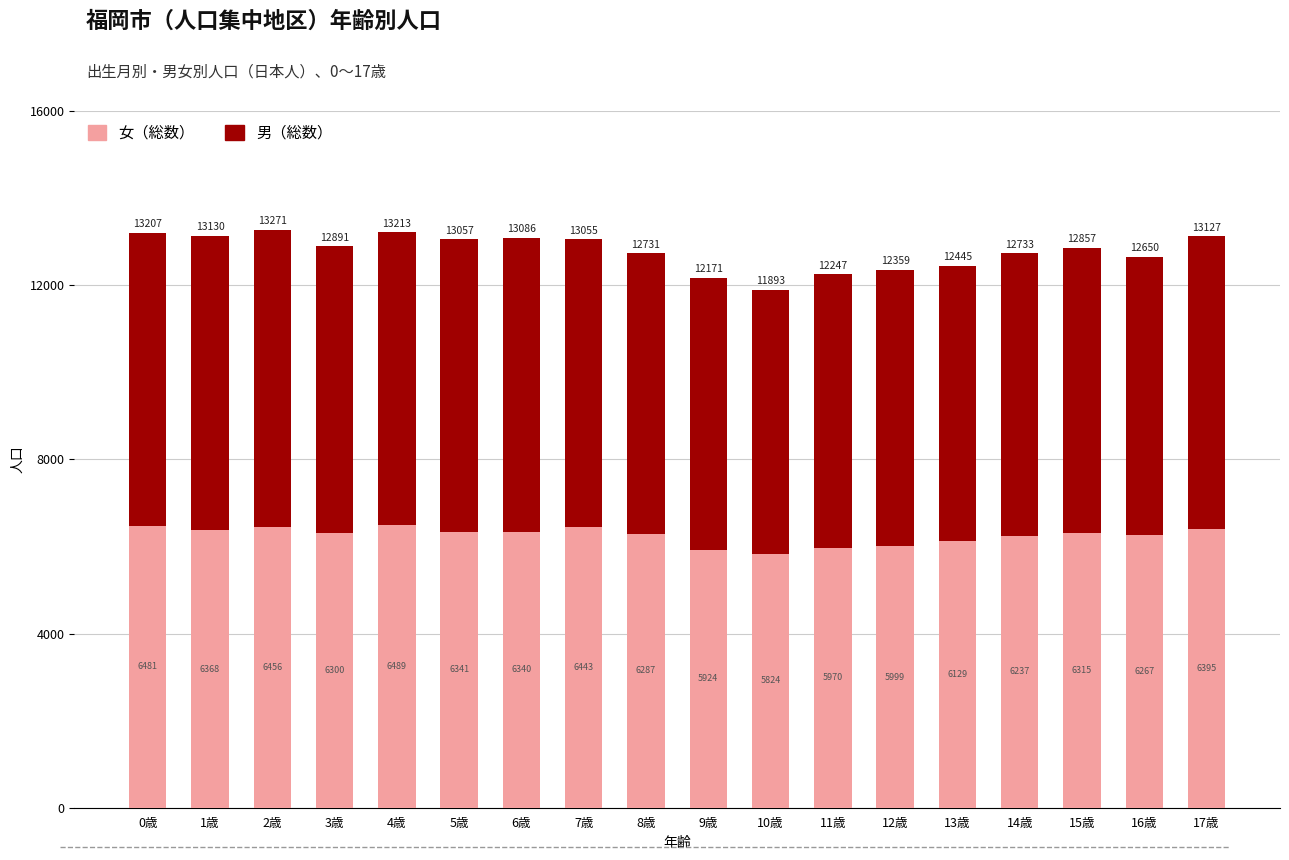

Where is 女（総数） nearest to the value 6156?

13歳